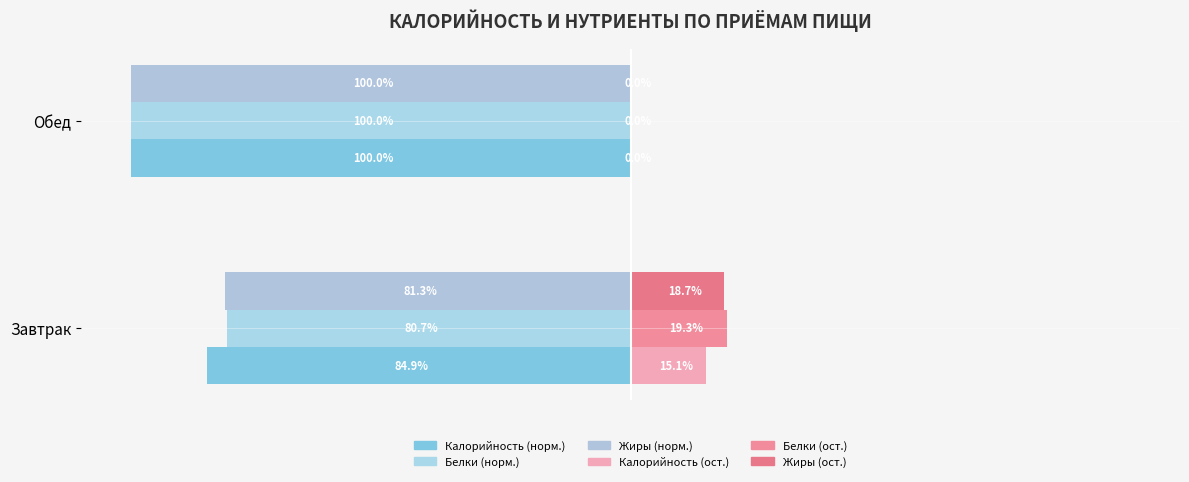

List the labels in order of value, largest first.

Завтрак, Обед